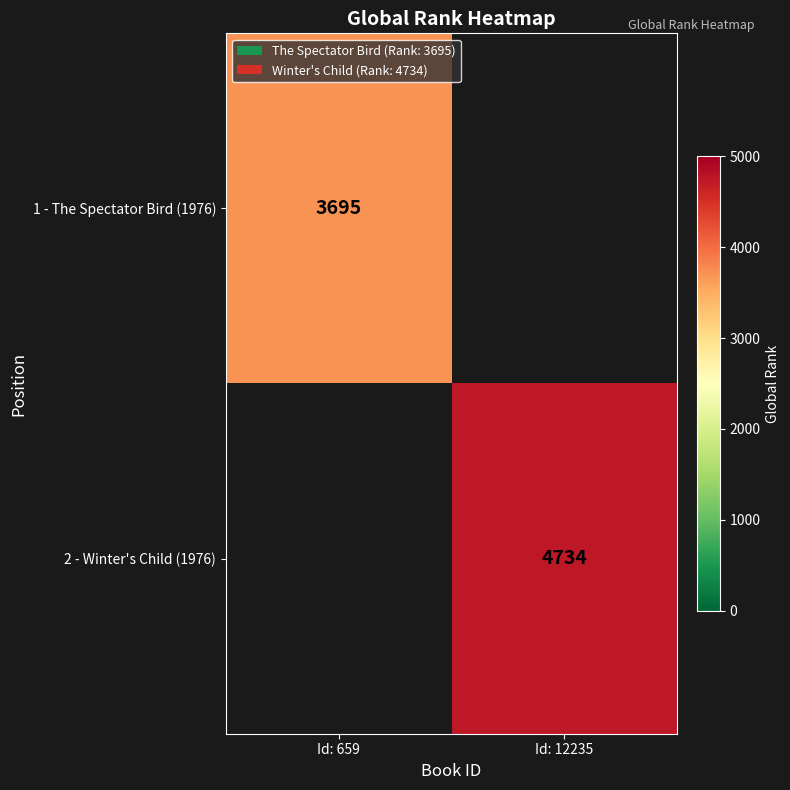

Is it true that 1 - The Spectator Bird (1976) equals 3695 at Id: 659?

True